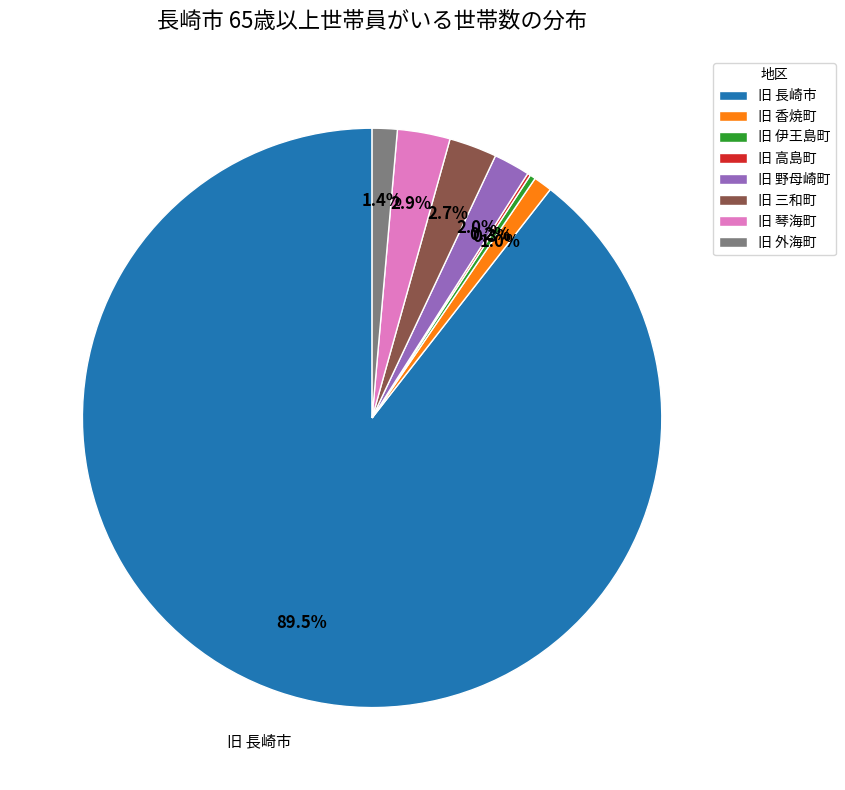

To the nearest percent, what portion does 旧 琴海町 represent?

3%